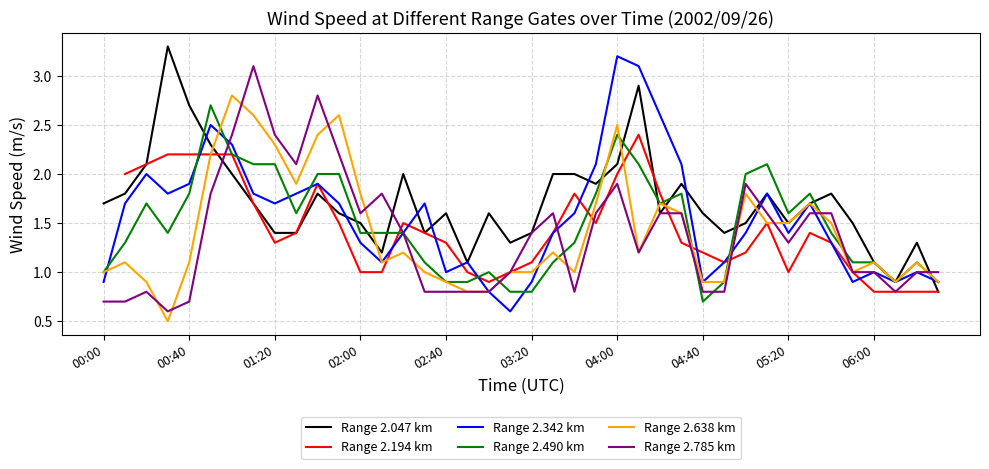

True or false: Range 2.785 km has a value of 2.5 at 02:00.

False